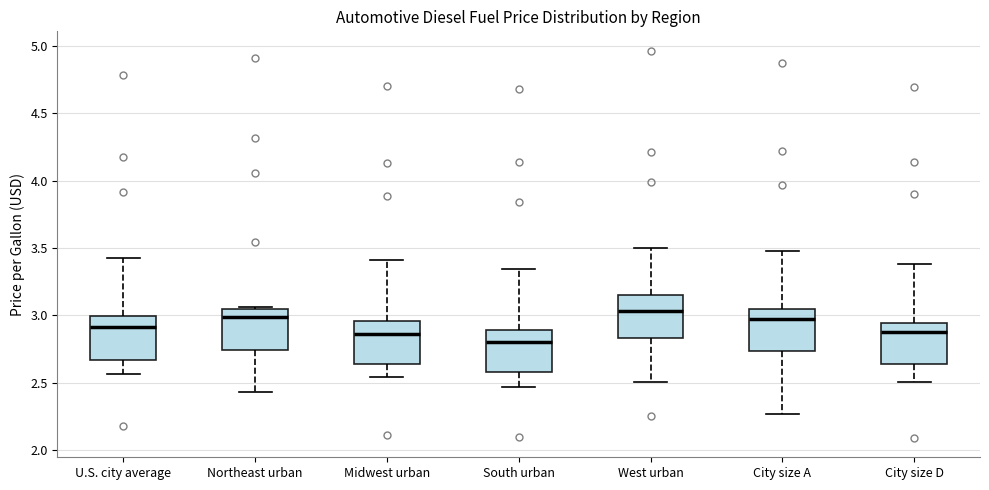

Which box has the lowest median line?

South urban